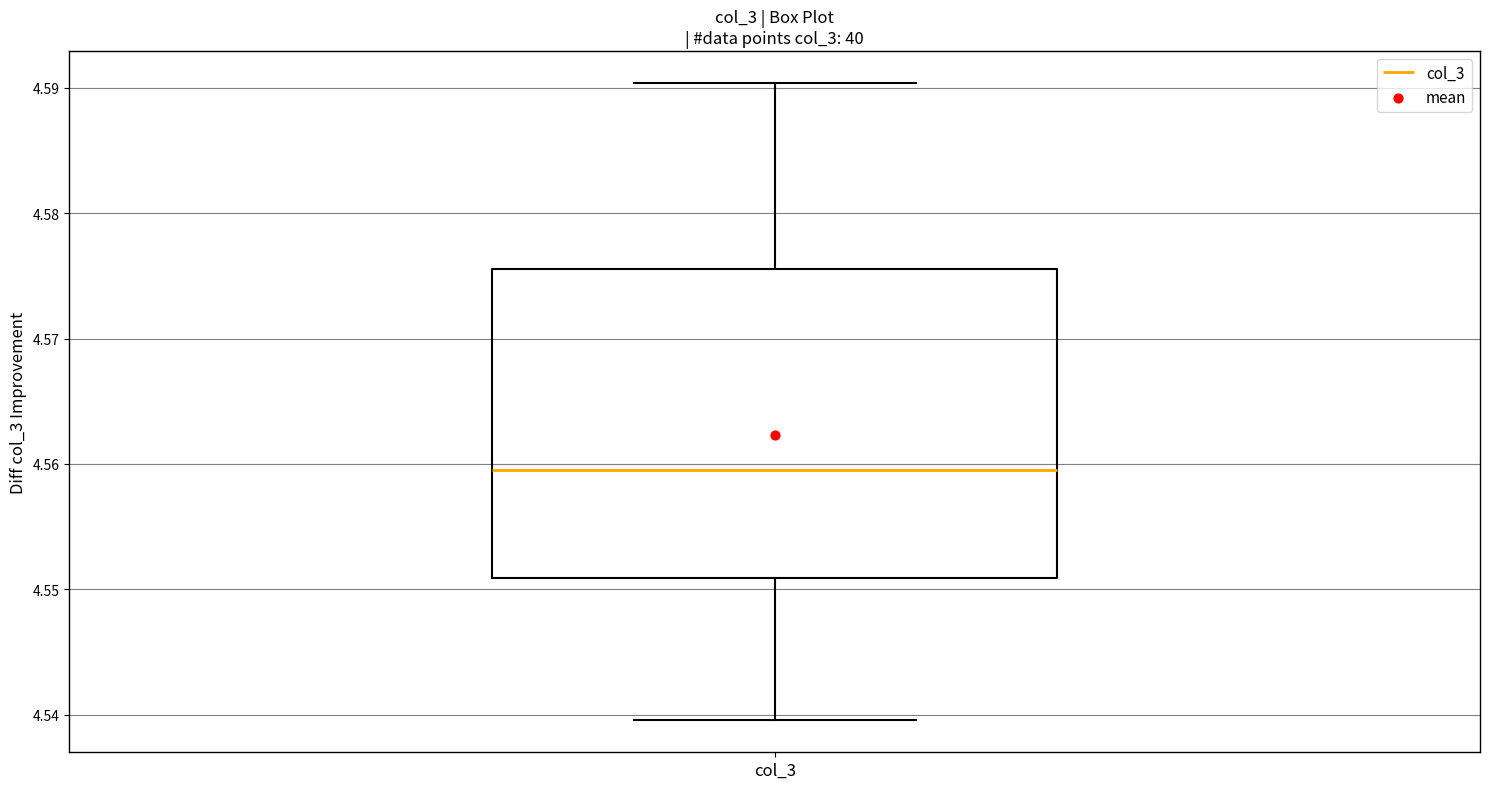

Where is the lower edge of the box for col_3 on the y-axis? The values are not printed on the chart, so give them approximately, as read against the axis.

4.551